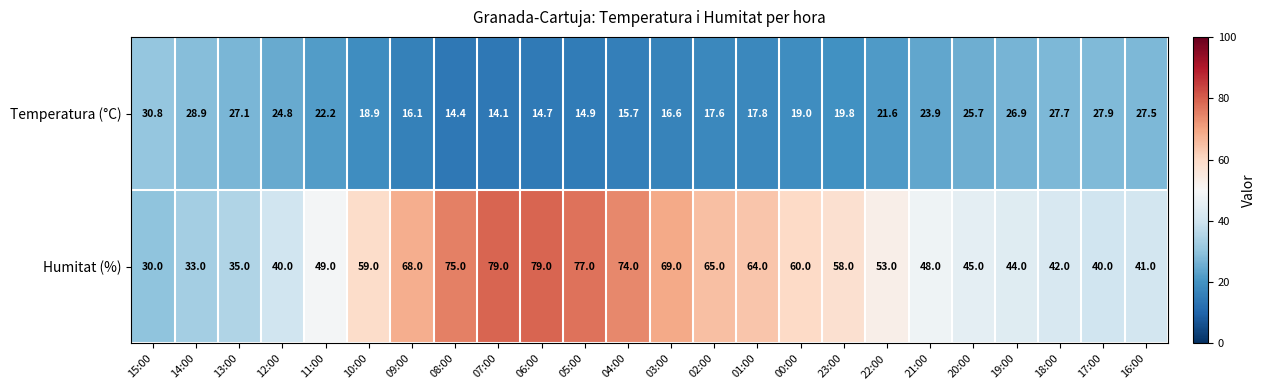

Count the number of categories in the chart.

24